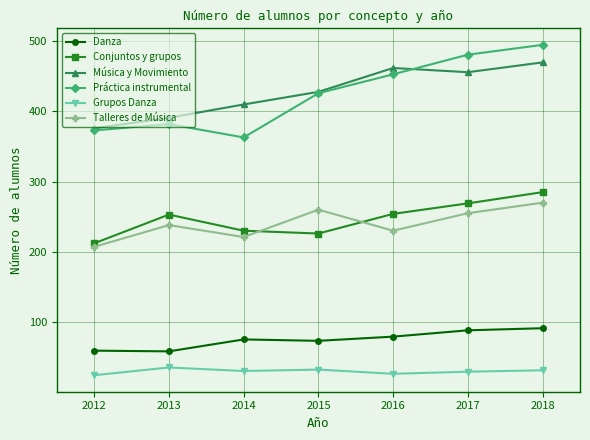

In Talleres de Música, how many points are higher than both neighbors (excluding endpoints)?

2